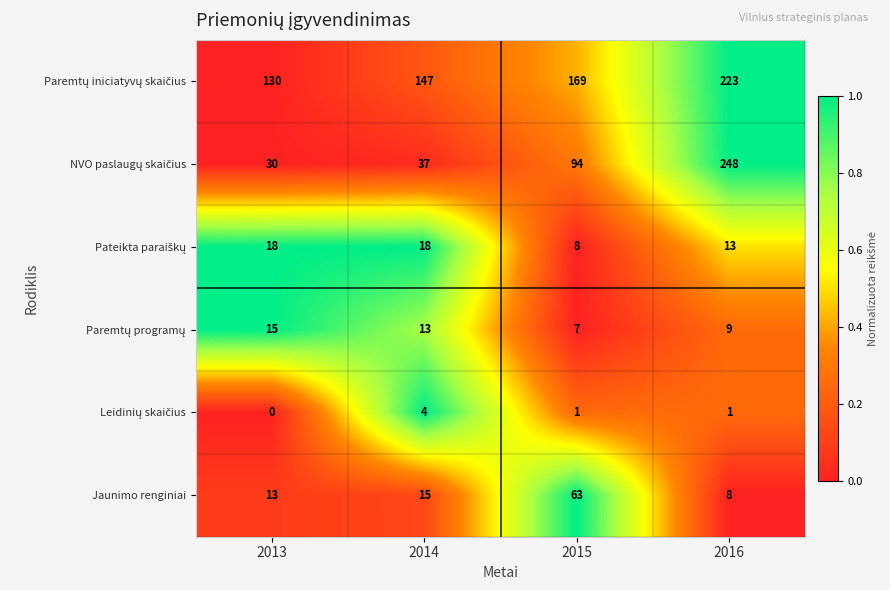

Which category has the highest value in the Jaunimo renginiai series?

2015